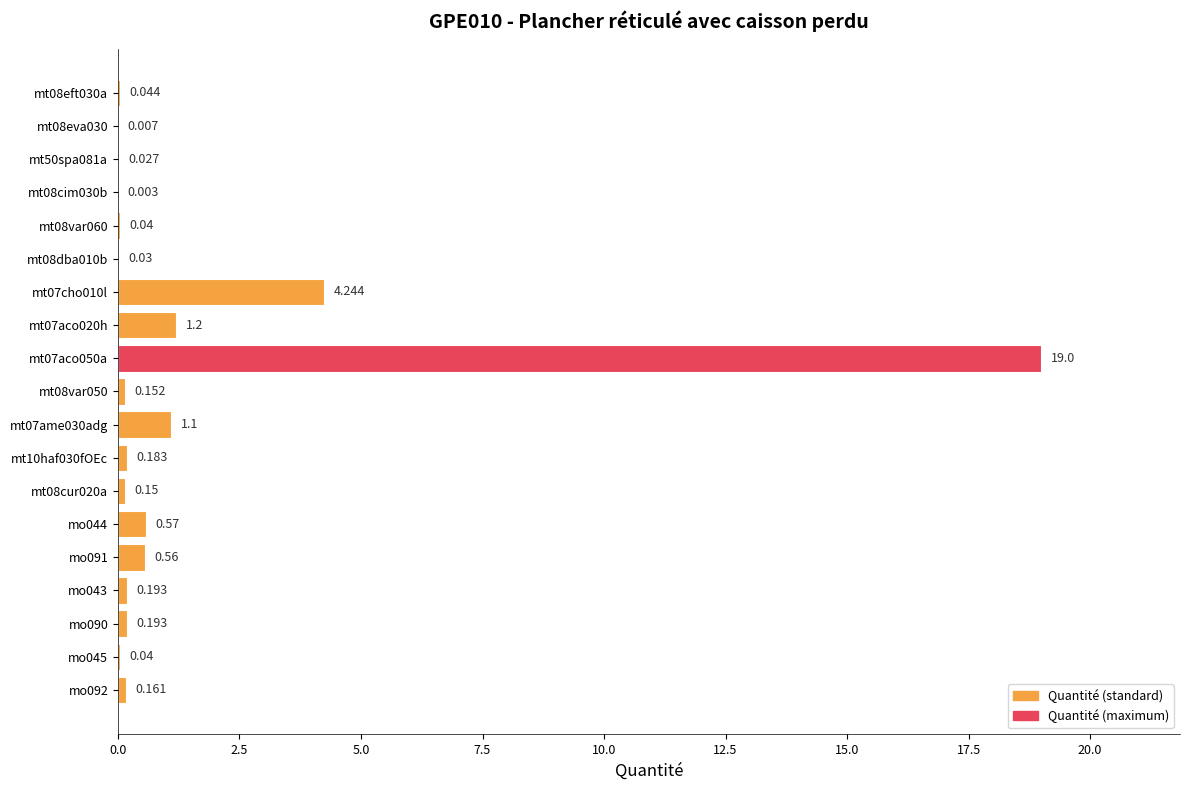

What is the maximum value shown in the chart?

19.0